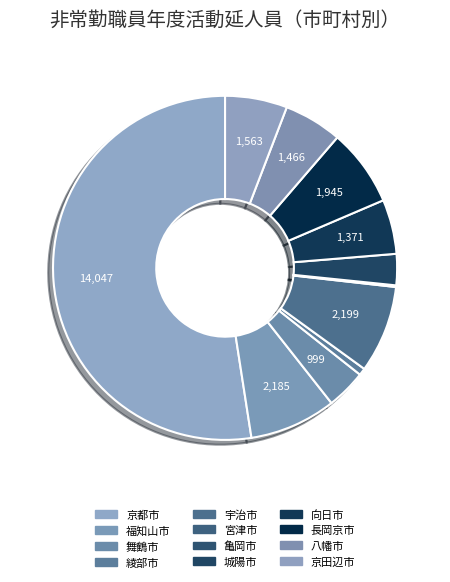

Rank the categories by value from highest to lowest.

京都市, 宇治市, 福知山市, 長岡京市, 京田辺市, 八幡市, 向日市, 舞鶴市, 城陽市, 綾部市, 宮津市, 亀岡市